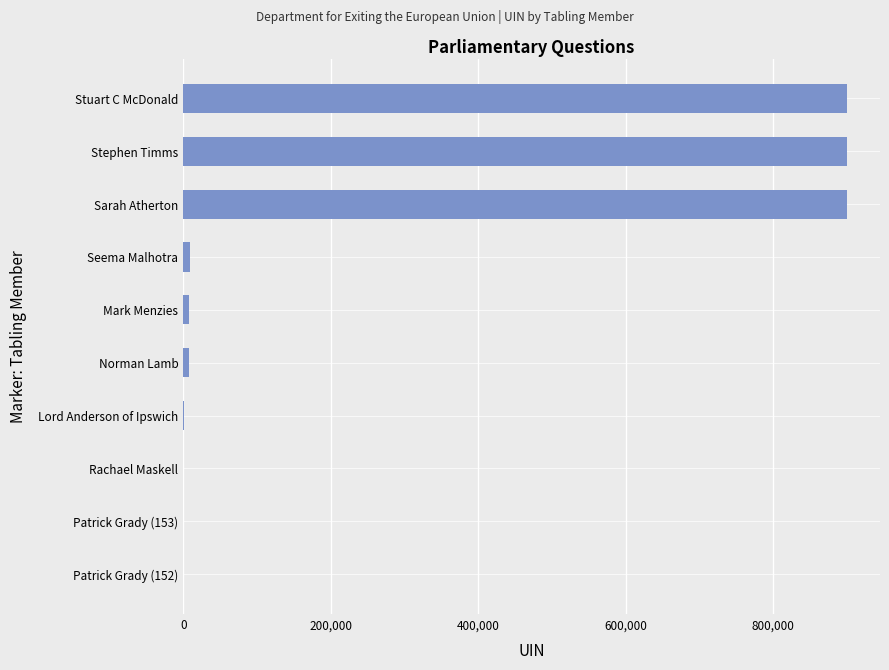

What is the maximum value shown in the chart?

900024